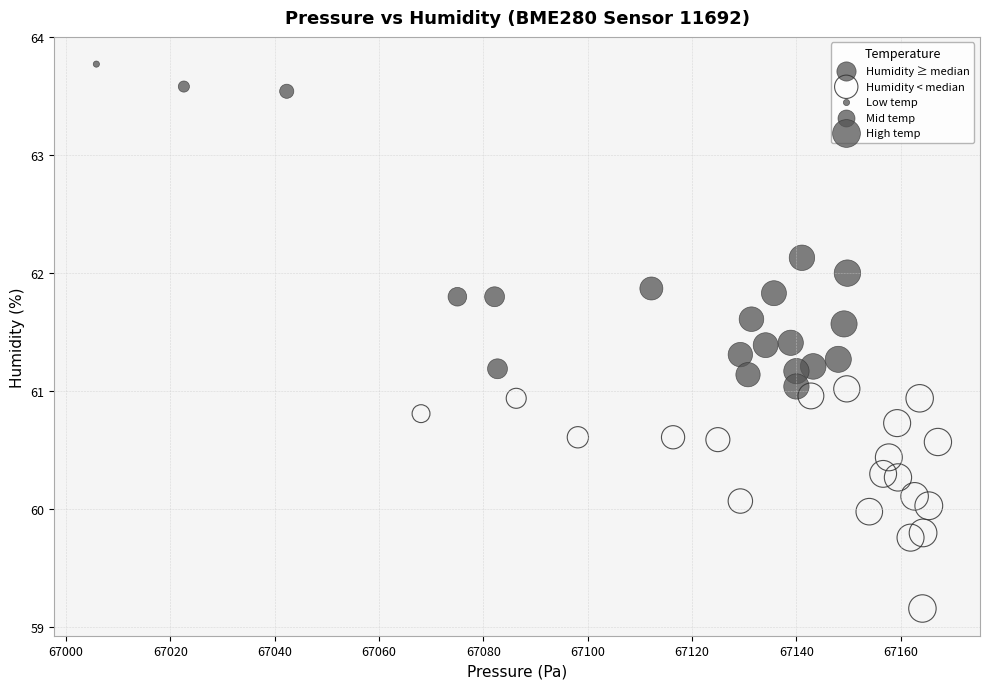

Which series reaches the maximum Y coordinate?

Humidity ≥ median